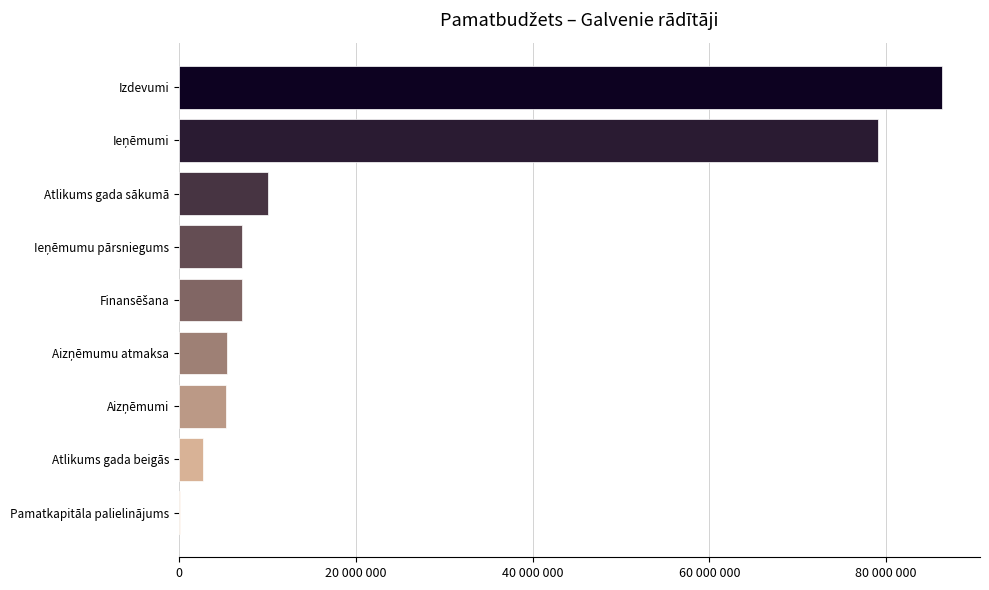

Where is the data nearest to the value 43223807?

Atlikums gada sākumā